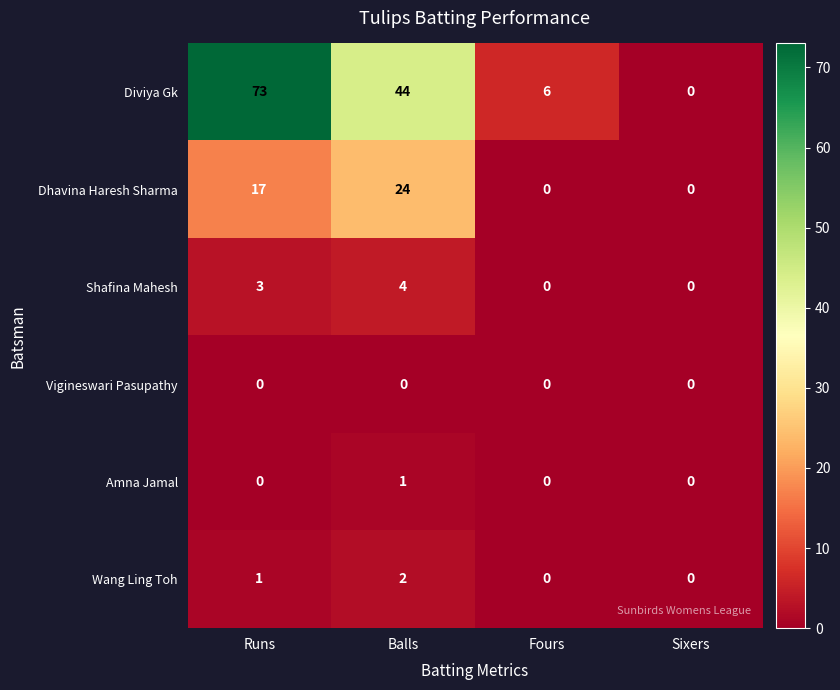

Rank the series by their maximum value, from lowest to highest.

Vigineswari Pasupathy, Amna Jamal, Wang Ling Toh, Shafina Mahesh, Dhavina Haresh Sharma, Diviya Gk